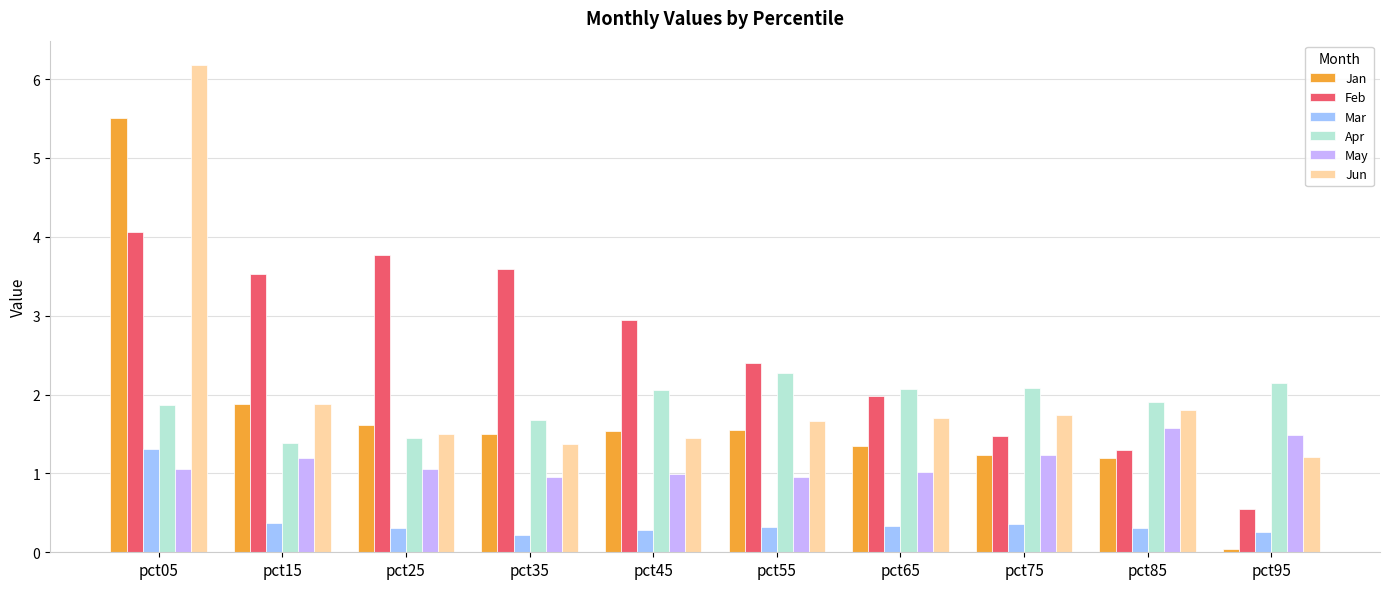

List the series in order of their peak value, lowest first.

Mar, May, Apr, Feb, Jan, Jun